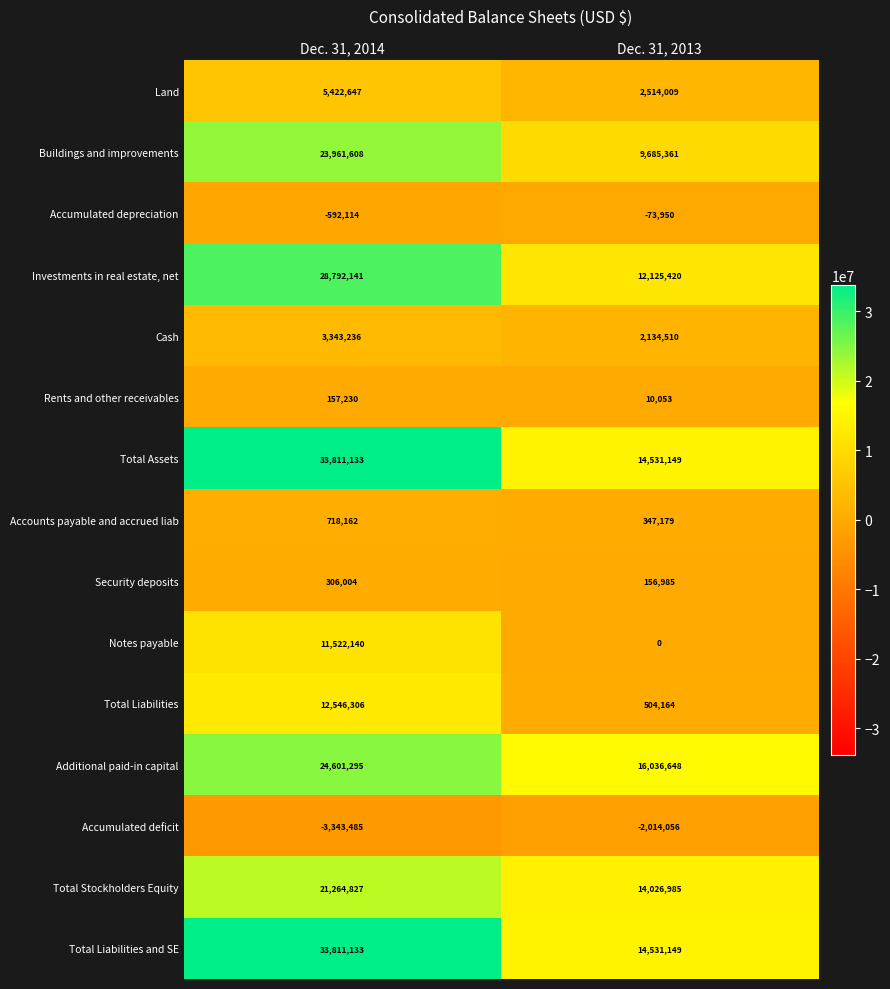

List the labels in order of Additional paid-in capital value, smallest first.

Dec. 31, 2013, Dec. 31, 2014